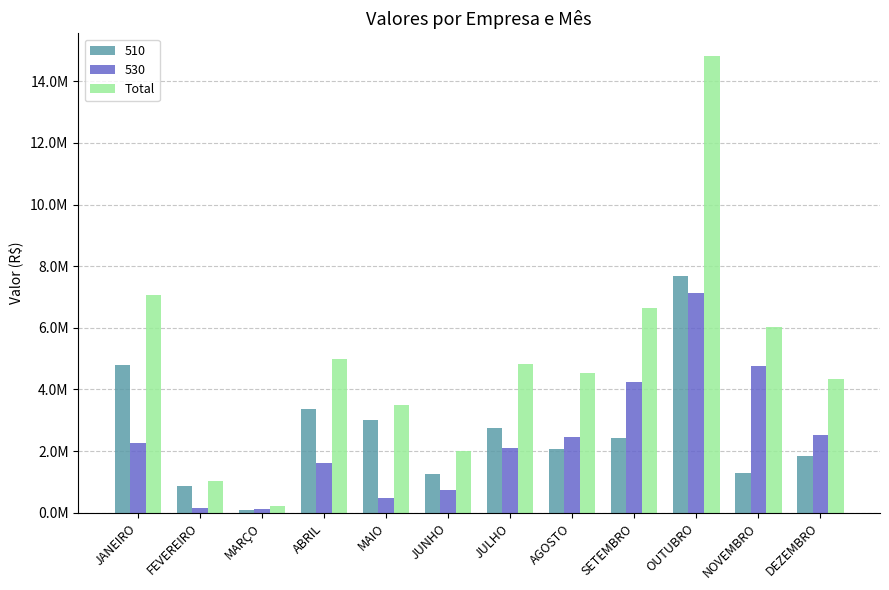

What is the label of the 9th bar from the right?

ABRIL